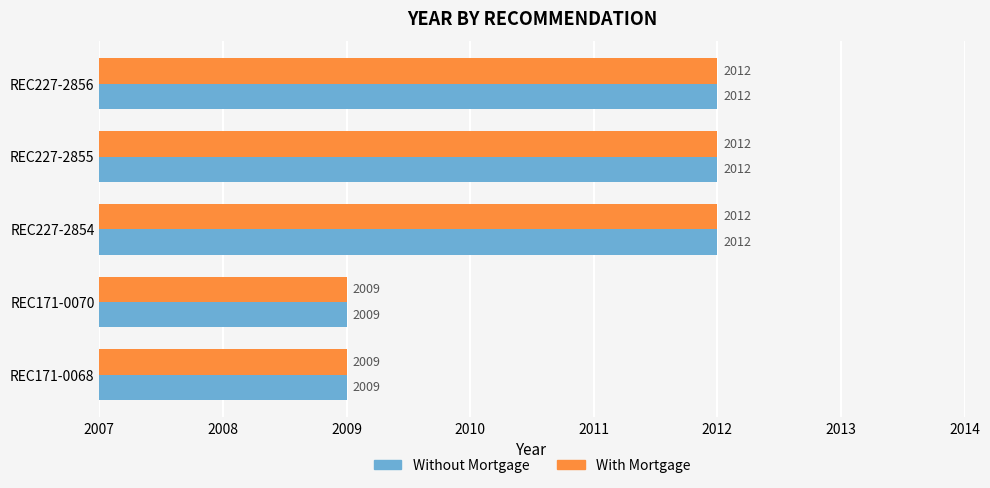

What is the total value across all series at REC171-0070?

4018